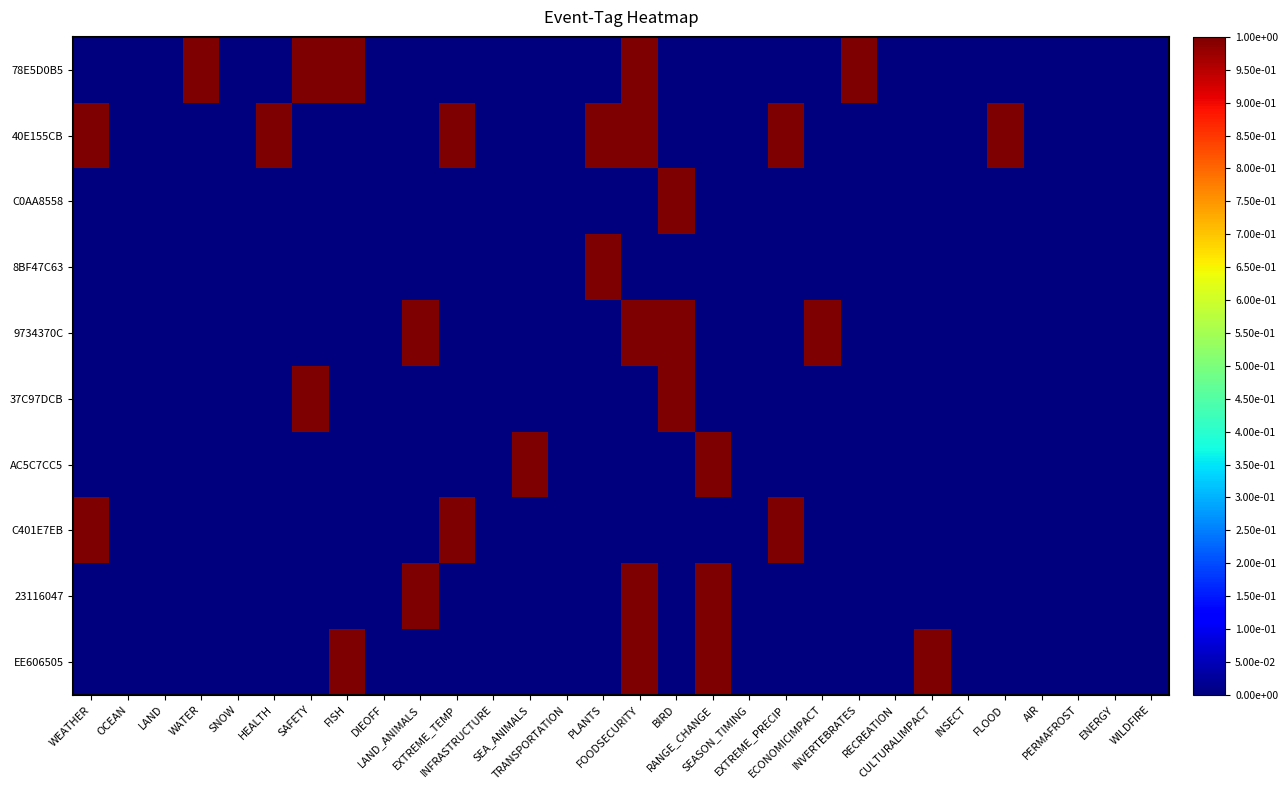

Reading left to right, transcribe all the data shown in this chart.

78E5D0B5: WEATHER=0	OCEAN=0	LAND=0	WATER=1	SNOW=0	HEALTH=0	SAFETY=1	FISH=1	DIEOFF=0	LAND_ANIMALS=0	EXTREME_TEMP=0	INFRASTRUCTURE=0	SEA_ANIMALS=0	TRANSPORTATION=0	PLANTS=0	FOODSECURITY=1	BIRD=0	RANGE_CHANGE=0	SEASON_TIMING=0	EXTREME_PRECIP=0	ECONOMICIMPACT=0	INVERTEBRATES=1	RECREATION=0	CULTURALIMPACT=0	INSECT=0	FLOOD=0	AIR=0	PERMAFROST=0	ENERGY=0	WILDFIRE=0
40E155CB: WEATHER=1	OCEAN=0	LAND=0	WATER=0	SNOW=0	HEALTH=1	SAFETY=0	FISH=0	DIEOFF=0	LAND_ANIMALS=0	EXTREME_TEMP=1	INFRASTRUCTURE=0	SEA_ANIMALS=0	TRANSPORTATION=0	PLANTS=1	FOODSECURITY=1	BIRD=0	RANGE_CHANGE=0	SEASON_TIMING=0	EXTREME_PRECIP=1	ECONOMICIMPACT=0	INVERTEBRATES=0	RECREATION=0	CULTURALIMPACT=0	INSECT=0	FLOOD=1	AIR=0	PERMAFROST=0	ENERGY=0	WILDFIRE=0
C0AA8558: WEATHER=0	OCEAN=0	LAND=0	WATER=0	SNOW=0	HEALTH=0	SAFETY=0	FISH=0	DIEOFF=0	LAND_ANIMALS=0	EXTREME_TEMP=0	INFRASTRUCTURE=0	SEA_ANIMALS=0	TRANSPORTATION=0	PLANTS=0	FOODSECURITY=0	BIRD=1	RANGE_CHANGE=0	SEASON_TIMING=0	EXTREME_PRECIP=0	ECONOMICIMPACT=0	INVERTEBRATES=0	RECREATION=0	CULTURALIMPACT=0	INSECT=0	FLOOD=0	AIR=0	PERMAFROST=0	ENERGY=0	WILDFIRE=0
8BF47C63: WEATHER=0	OCEAN=0	LAND=0	WATER=0	SNOW=0	HEALTH=0	SAFETY=0	FISH=0	DIEOFF=0	LAND_ANIMALS=0	EXTREME_TEMP=0	INFRASTRUCTURE=0	SEA_ANIMALS=0	TRANSPORTATION=0	PLANTS=1	FOODSECURITY=0	BIRD=0	RANGE_CHANGE=0	SEASON_TIMING=0	EXTREME_PRECIP=0	ECONOMICIMPACT=0	INVERTEBRATES=0	RECREATION=0	CULTURALIMPACT=0	INSECT=0	FLOOD=0	AIR=0	PERMAFROST=0	ENERGY=0	WILDFIRE=0
9734370C: WEATHER=0	OCEAN=0	LAND=0	WATER=0	SNOW=0	HEALTH=0	SAFETY=0	FISH=0	DIEOFF=0	LAND_ANIMALS=1	EXTREME_TEMP=0	INFRASTRUCTURE=0	SEA_ANIMALS=0	TRANSPORTATION=0	PLANTS=0	FOODSECURITY=1	BIRD=1	RANGE_CHANGE=0	SEASON_TIMING=0	EXTREME_PRECIP=0	ECONOMICIMPACT=1	INVERTEBRATES=0	RECREATION=0	CULTURALIMPACT=0	INSECT=0	FLOOD=0	AIR=0	PERMAFROST=0	ENERGY=0	WILDFIRE=0
37C97DCB: WEATHER=0	OCEAN=0	LAND=0	WATER=0	SNOW=0	HEALTH=0	SAFETY=1	FISH=0	DIEOFF=0	LAND_ANIMALS=0	EXTREME_TEMP=0	INFRASTRUCTURE=0	SEA_ANIMALS=0	TRANSPORTATION=0	PLANTS=0	FOODSECURITY=0	BIRD=1	RANGE_CHANGE=0	SEASON_TIMING=0	EXTREME_PRECIP=0	ECONOMICIMPACT=0	INVERTEBRATES=0	RECREATION=0	CULTURALIMPACT=0	INSECT=0	FLOOD=0	AIR=0	PERMAFROST=0	ENERGY=0	WILDFIRE=0
AC5C7CC5: WEATHER=0	OCEAN=0	LAND=0	WATER=0	SNOW=0	HEALTH=0	SAFETY=0	FISH=0	DIEOFF=0	LAND_ANIMALS=0	EXTREME_TEMP=0	INFRASTRUCTURE=0	SEA_ANIMALS=1	TRANSPORTATION=0	PLANTS=0	FOODSECURITY=0	BIRD=0	RANGE_CHANGE=1	SEASON_TIMING=0	EXTREME_PRECIP=0	ECONOMICIMPACT=0	INVERTEBRATES=0	RECREATION=0	CULTURALIMPACT=0	INSECT=0	FLOOD=0	AIR=0	PERMAFROST=0	ENERGY=0	WILDFIRE=0
C401E7EB: WEATHER=1	OCEAN=0	LAND=0	WATER=0	SNOW=0	HEALTH=0	SAFETY=0	FISH=0	DIEOFF=0	LAND_ANIMALS=0	EXTREME_TEMP=1	INFRASTRUCTURE=0	SEA_ANIMALS=0	TRANSPORTATION=0	PLANTS=0	FOODSECURITY=0	BIRD=0	RANGE_CHANGE=0	SEASON_TIMING=0	EXTREME_PRECIP=1	ECONOMICIMPACT=0	INVERTEBRATES=0	RECREATION=0	CULTURALIMPACT=0	INSECT=0	FLOOD=0	AIR=0	PERMAFROST=0	ENERGY=0	WILDFIRE=0
23116047: WEATHER=0	OCEAN=0	LAND=0	WATER=0	SNOW=0	HEALTH=0	SAFETY=0	FISH=0	DIEOFF=0	LAND_ANIMALS=1	EXTREME_TEMP=0	INFRASTRUCTURE=0	SEA_ANIMALS=0	TRANSPORTATION=0	PLANTS=0	FOODSECURITY=1	BIRD=0	RANGE_CHANGE=1	SEASON_TIMING=0	EXTREME_PRECIP=0	ECONOMICIMPACT=0	INVERTEBRATES=0	RECREATION=0	CULTURALIMPACT=0	INSECT=0	FLOOD=0	AIR=0	PERMAFROST=0	ENERGY=0	WILDFIRE=0
EE606505: WEATHER=0	OCEAN=0	LAND=0	WATER=0	SNOW=0	HEALTH=0	SAFETY=0	FISH=1	DIEOFF=0	LAND_ANIMALS=0	EXTREME_TEMP=0	INFRASTRUCTURE=0	SEA_ANIMALS=0	TRANSPORTATION=0	PLANTS=0	FOODSECURITY=1	BIRD=0	RANGE_CHANGE=1	SEASON_TIMING=0	EXTREME_PRECIP=0	ECONOMICIMPACT=0	INVERTEBRATES=0	RECREATION=0	CULTURALIMPACT=1	INSECT=0	FLOOD=0	AIR=0	PERMAFROST=0	ENERGY=0	WILDFIRE=0